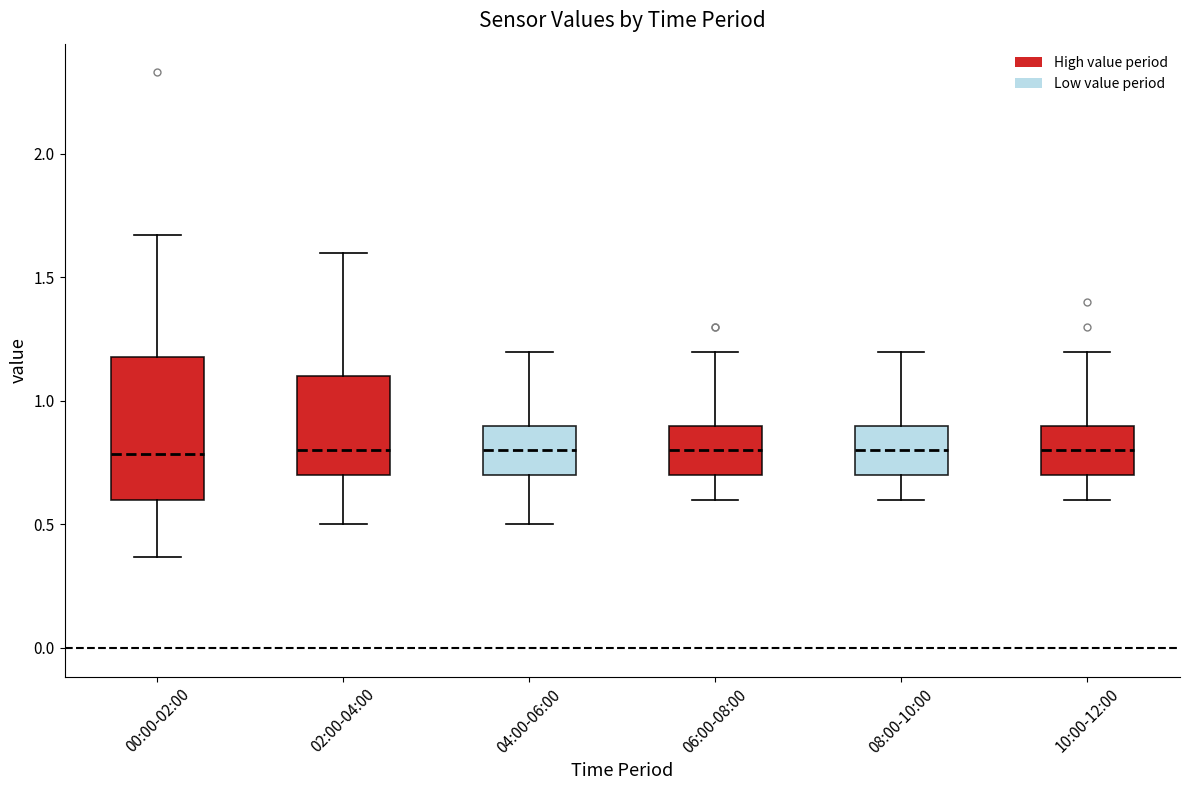

Where does the upper whisker of the box for 04:00-06:00 end on the y-axis? The values are not printed on the chart, so give them approximately, as read against the axis.

1.20